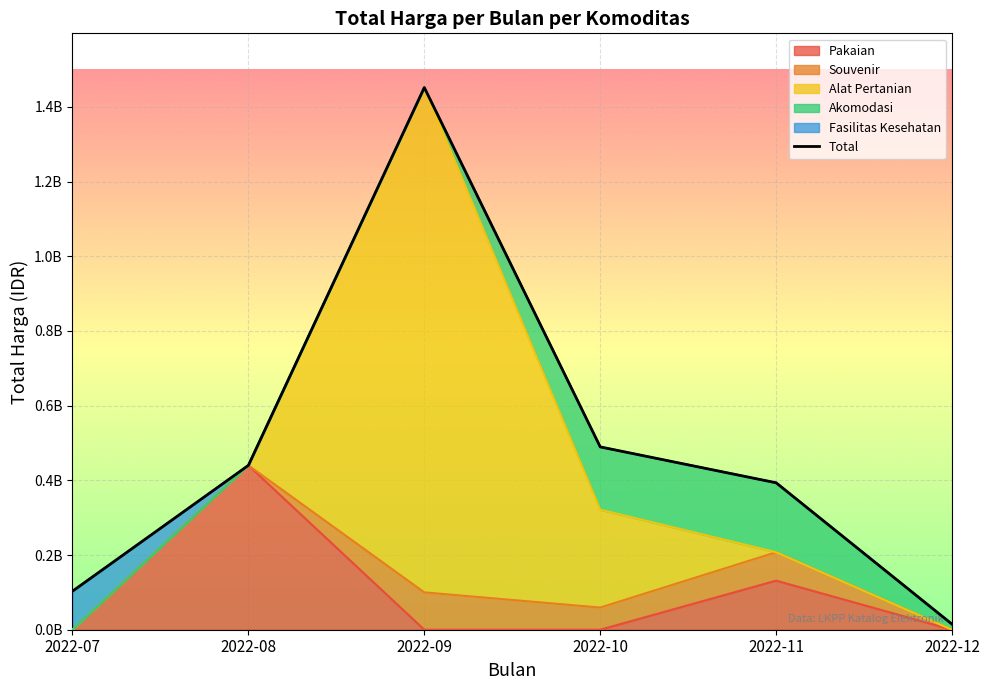

What is the difference between the maximum and minimum values?

1436932000